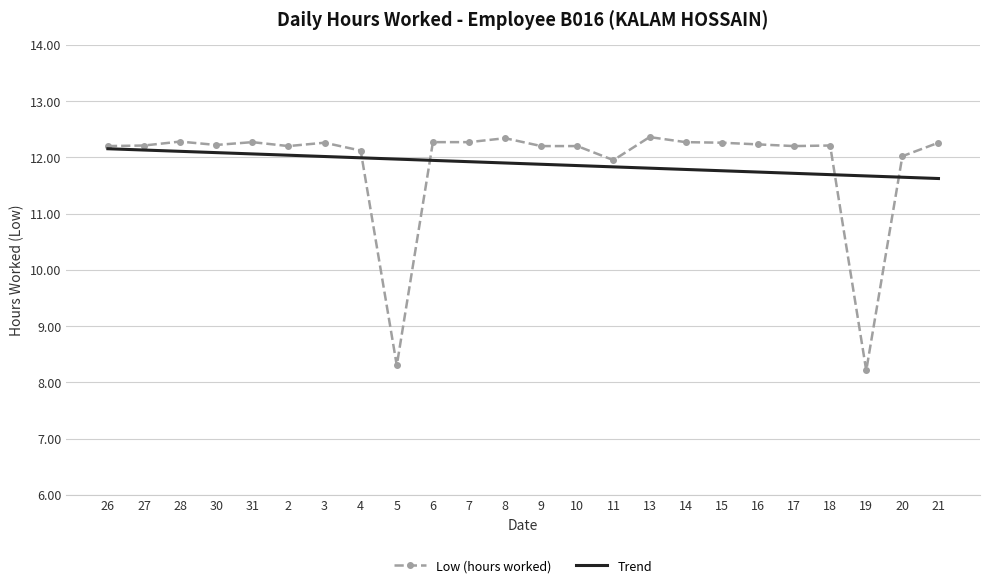

What is the maximum value for Trend?

12.2